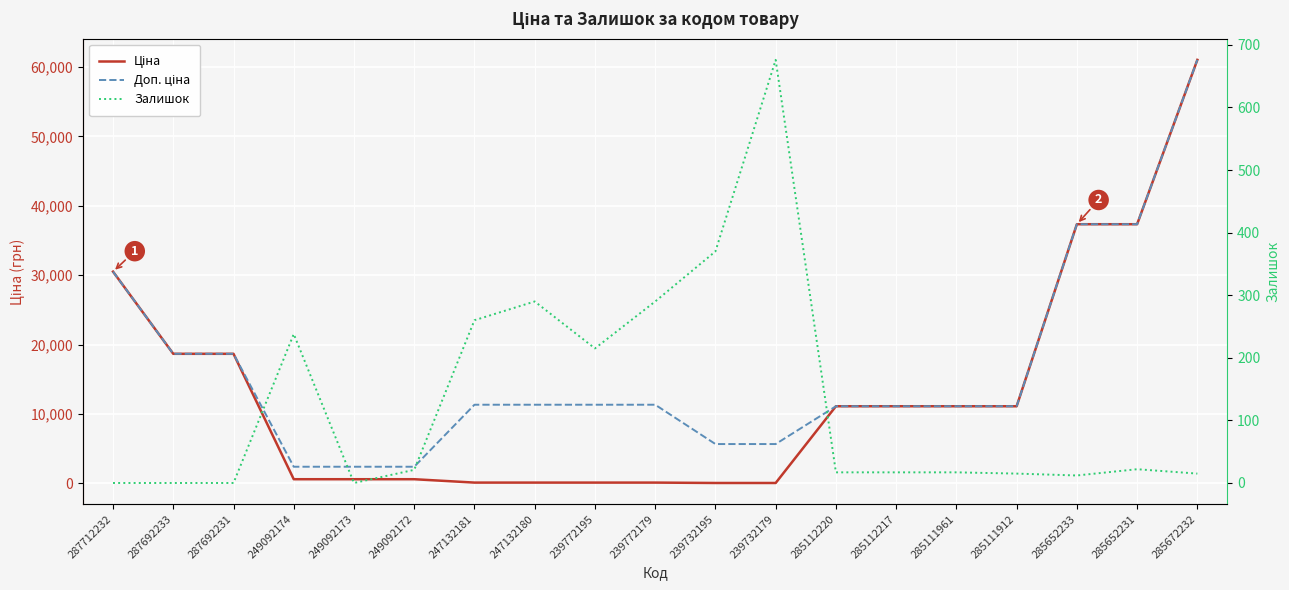

List the series in order of their overall mean, lowest first.

Залишок, Ціна, Доп. ціна